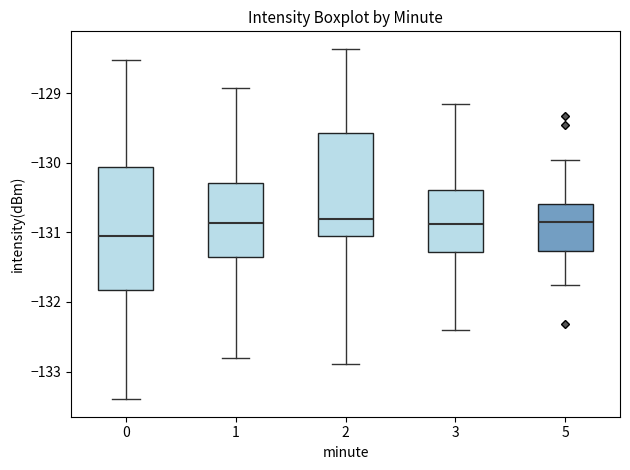

Reading left to right, transcribe this box plot: for each box, give where its median line is, the range the box spans, and where its two whiskers end, as read against the y-axis. The values are not printed on the chart, so give them approximately, as read against the axis.

0: median -131.0, box -131.8 to -130.1, whiskers -133.4 to -128.5
1: median -130.9, box -131.4 to -130.3, whiskers -132.8 to -128.9
2: median -130.8, box -131.1 to -129.6, whiskers -132.9 to -128.4
3: median -130.9, box -131.3 to -130.4, whiskers -132.4 to -129.2
5: median -130.9, box -131.3 to -130.6, whiskers -131.7 to -130.0